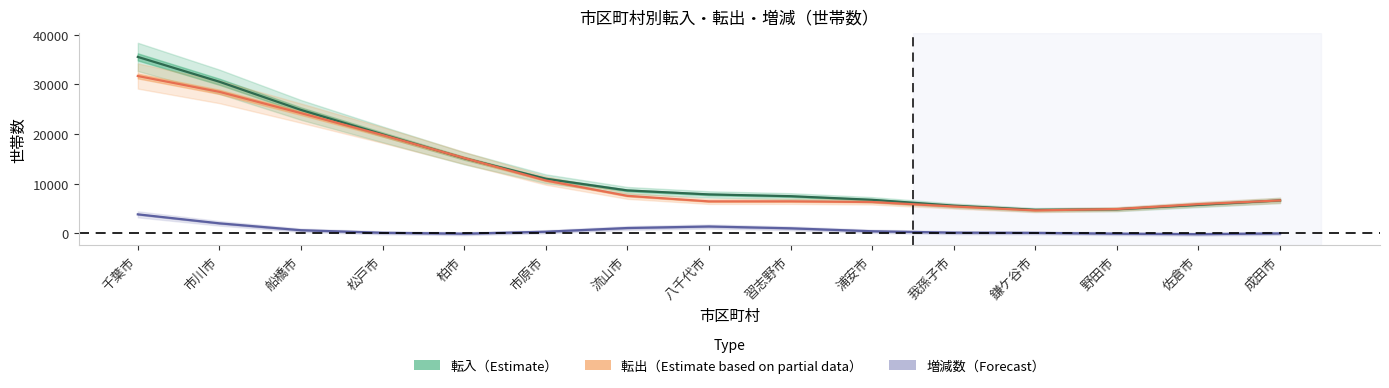

True or false: 転入（Estimate） has a value of 8654.5 at 流山市.

True